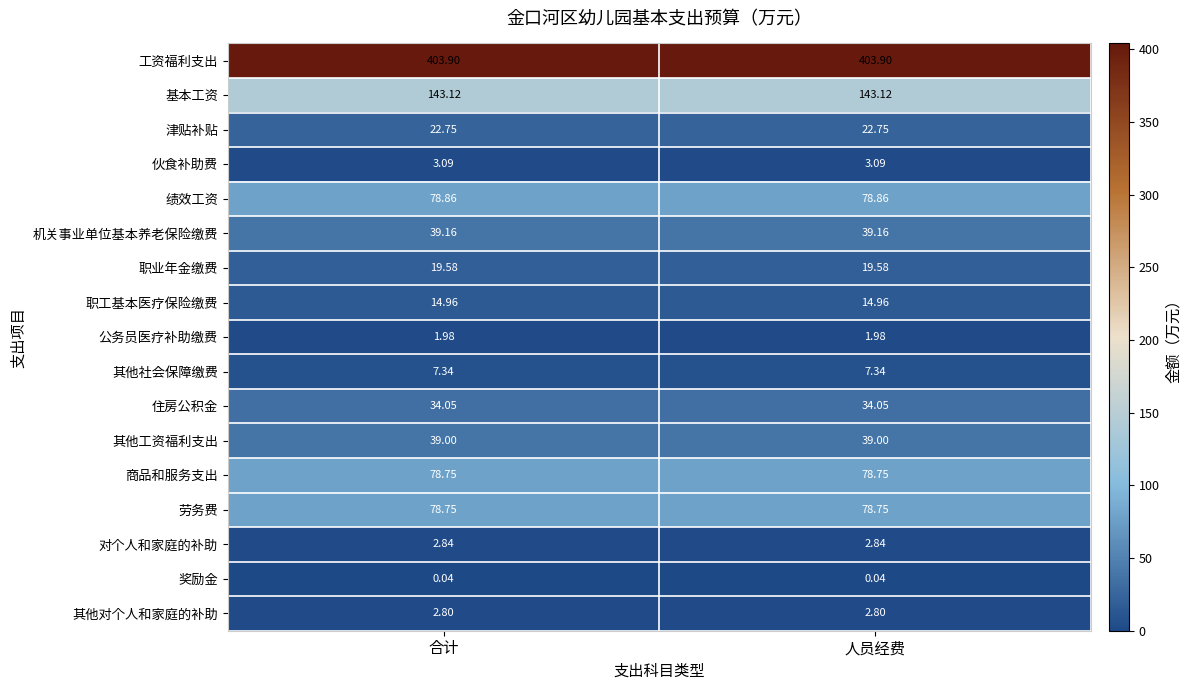

Is the value of 其他工资福利支出 at 人员经费 greater than the value of 公务员医疗补助缴费 at 人员经费?

Yes